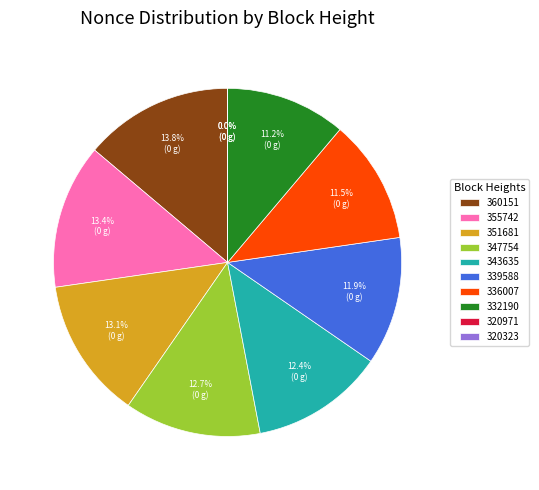

Is there any slice that represents more than half of the pie?

No